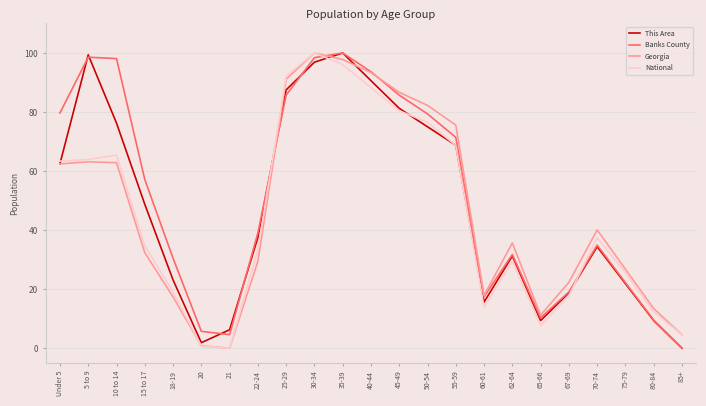

What are all the series names shown in the legend?

This Area, Banks County, Georgia, National